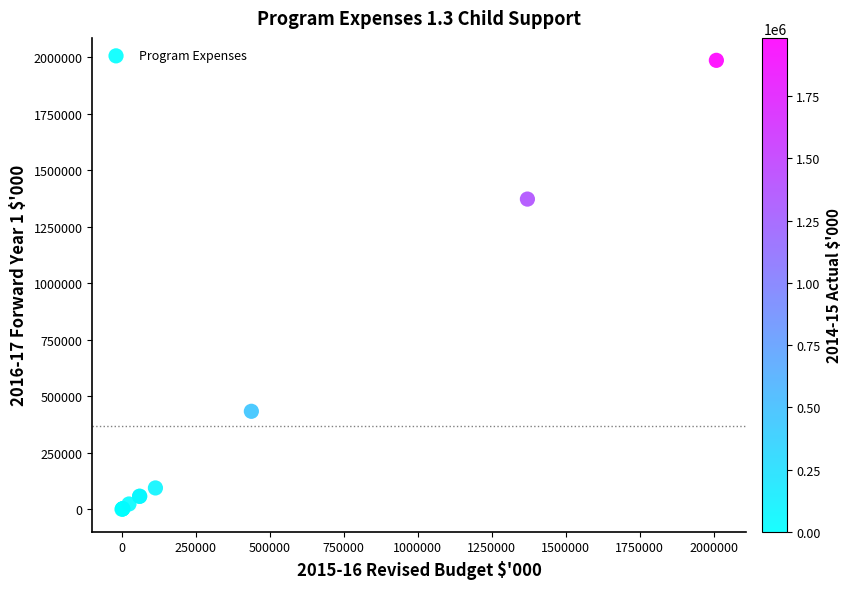

What Y value in the scatter plot is closest to 993606?

1373022